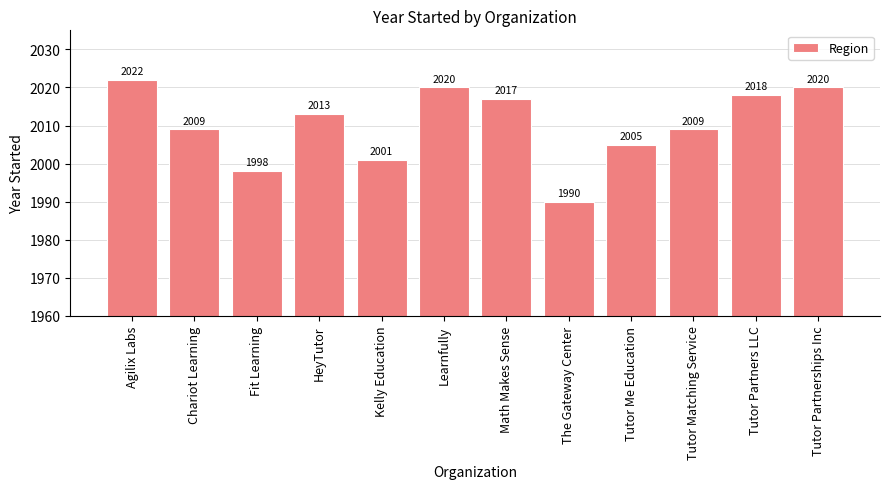

What is the smallest value displayed?

1990